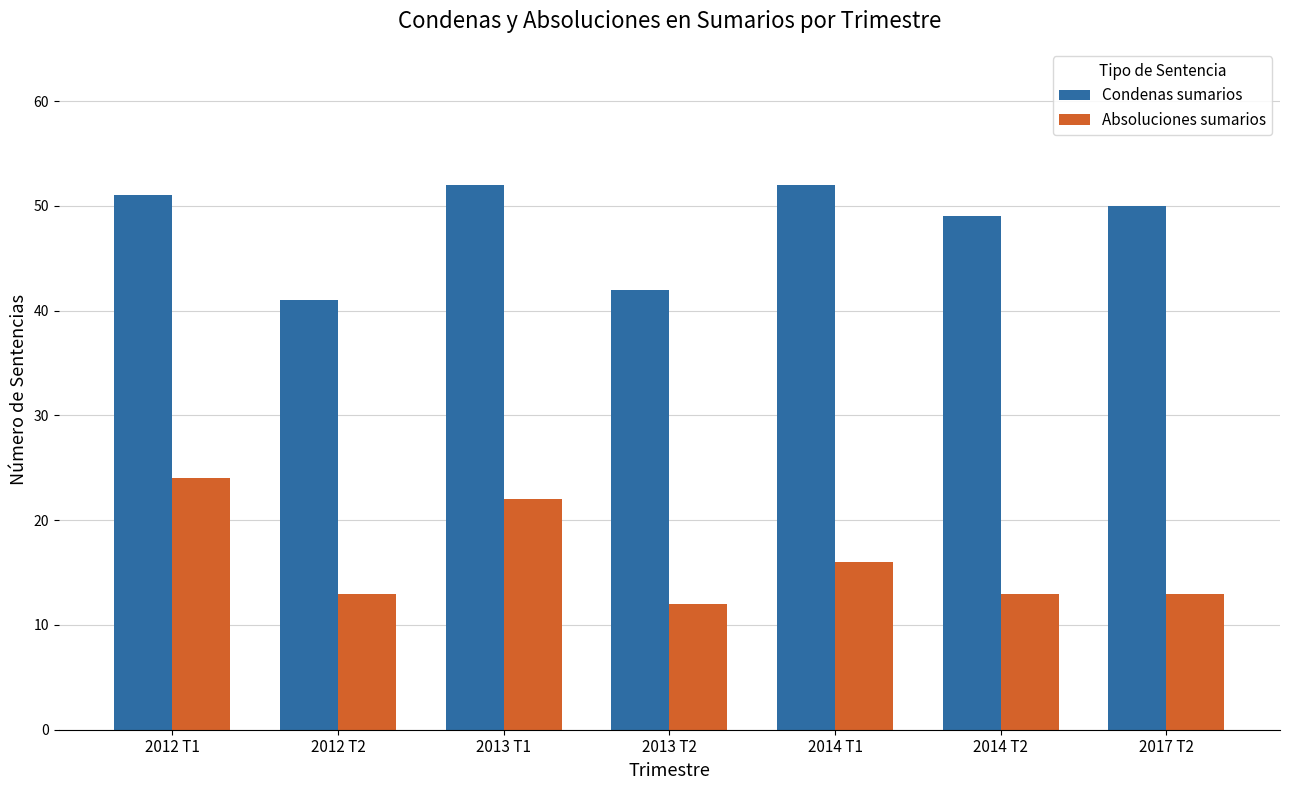

What is the difference between the highest and lowest values at 2017 T2?

37